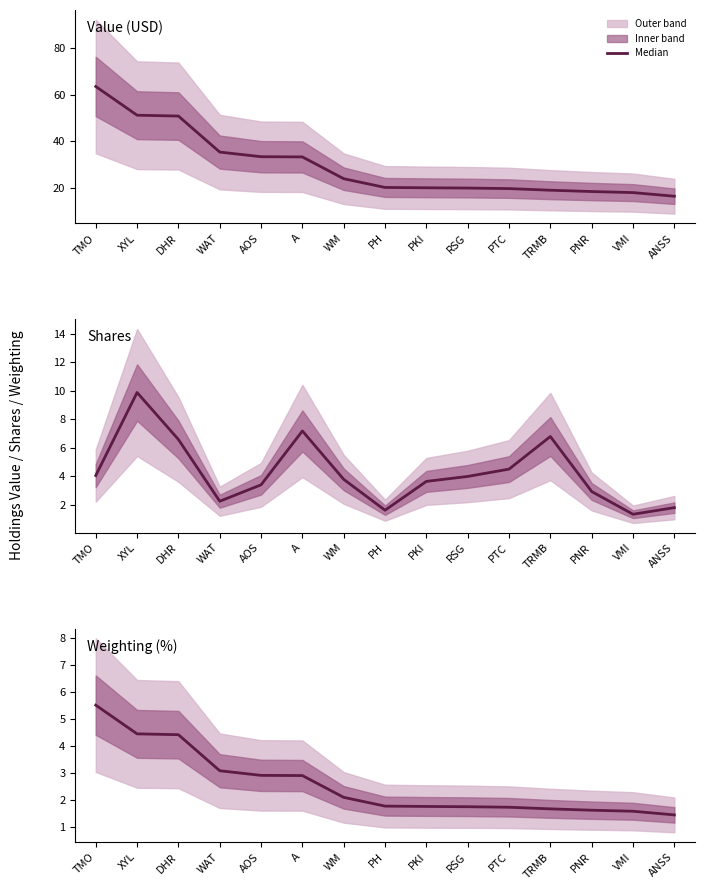

What is the average value?

2.6